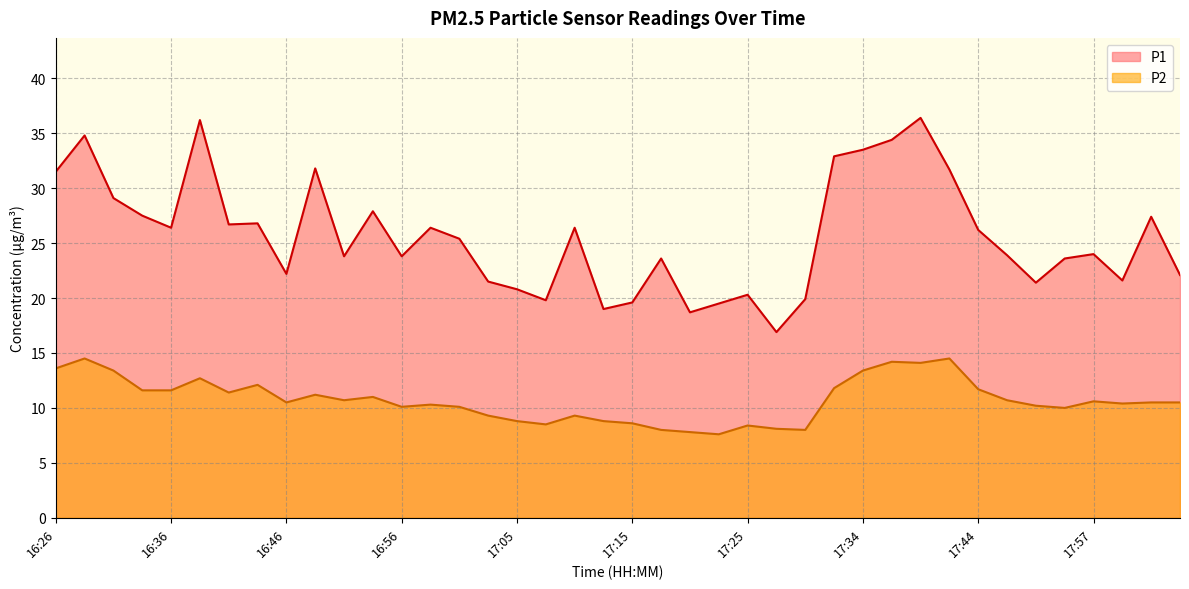

True or false: P1 and P2 intersect in this chart.

False